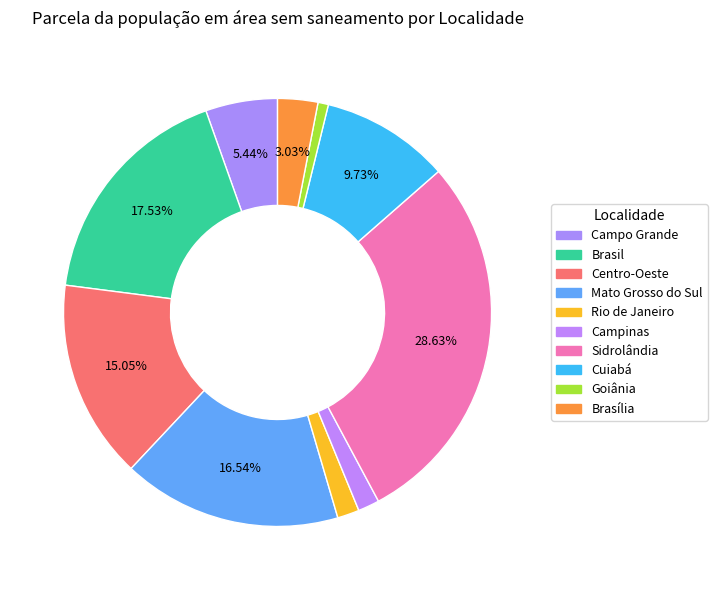

What is the largest slice in the pie chart?

Sidrolândia